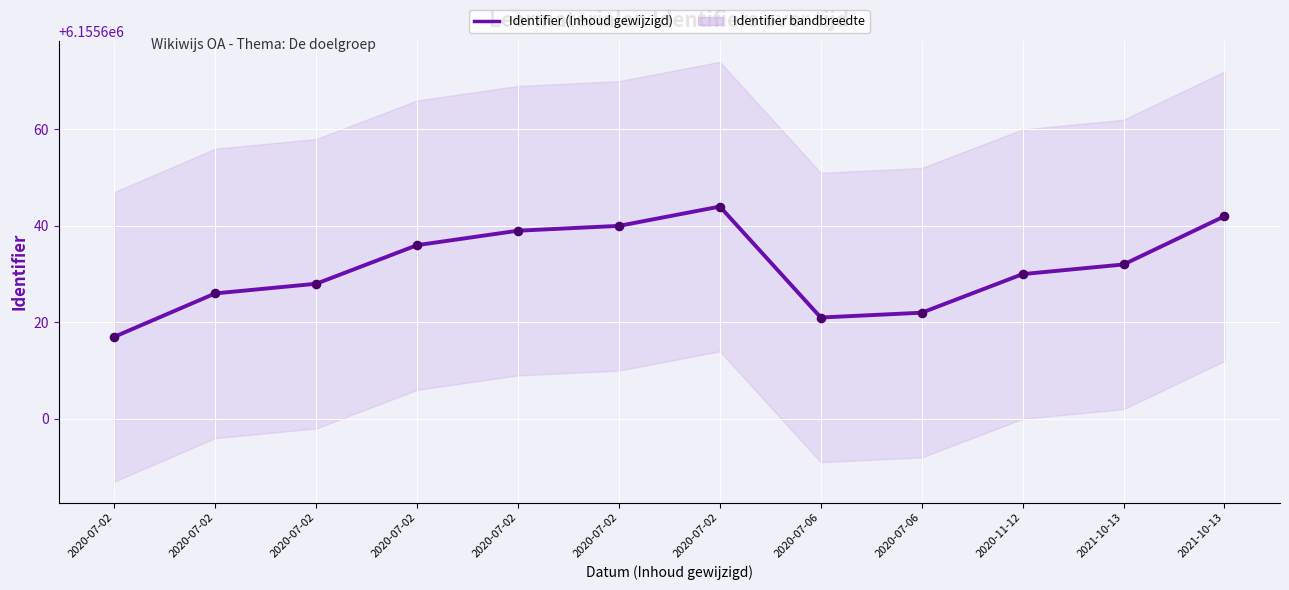

What is the ratio of the value at 2020-07-06 to the value at 2020-11-12?

1.0